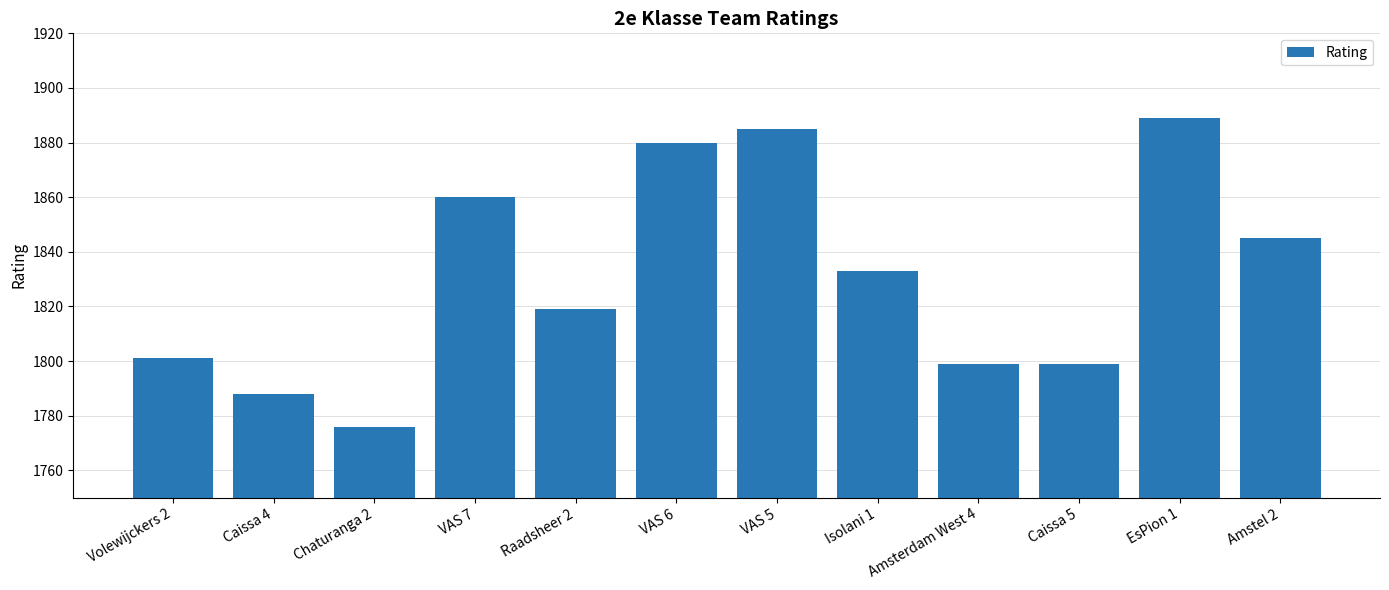

At which label is the value closest to 1832?

Isolani 1